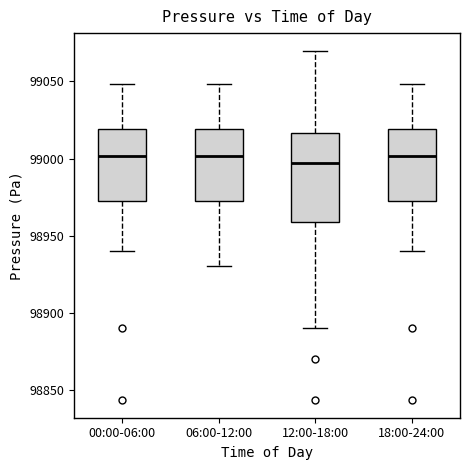

Reading left to right, read every box against the y-axis: the position of its median line, the range the box covers, and the ends of its whiskers. The values are not printed on the chart, so give them approximately, as read against the axis.

00:00-06:00: median 99000, box 98975 to 99020, whiskers 98940 to 99050
06:00-12:00: median 99000, box 98975 to 99020, whiskers 98930 to 99050
12:00-18:00: median 98995, box 98960 to 99015, whiskers 98890 to 99070
18:00-24:00: median 99000, box 98975 to 99020, whiskers 98940 to 99050